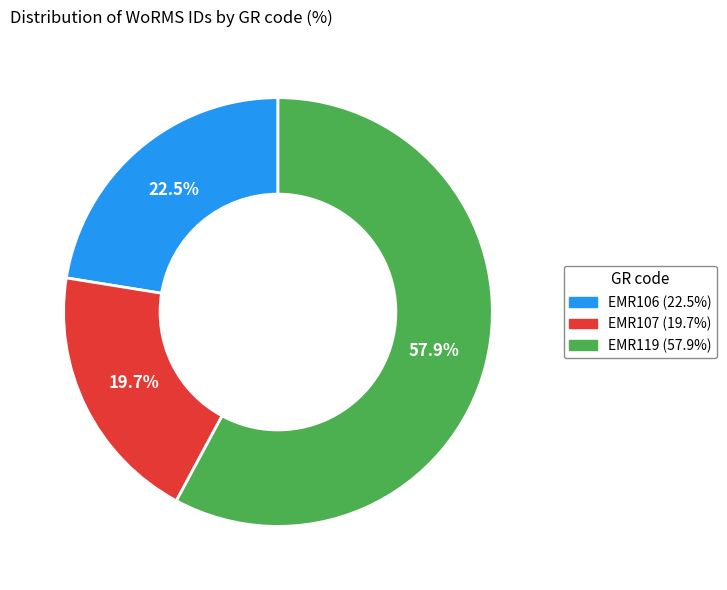

Which slice represents more than half of the pie?

EMR119